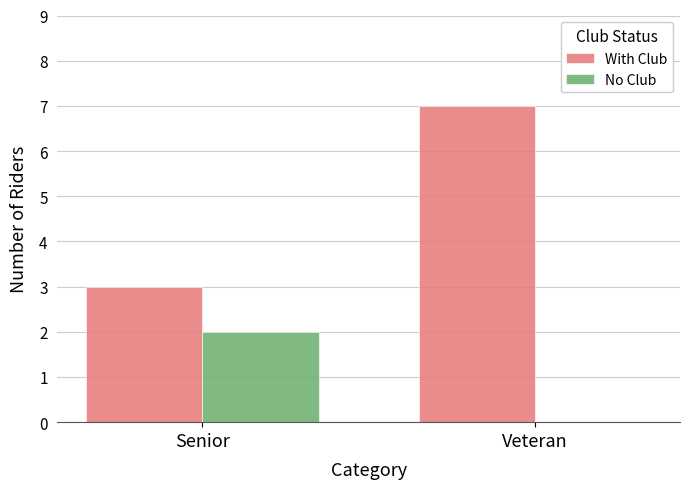

Count the No Club values in the range 0 to 2.

2